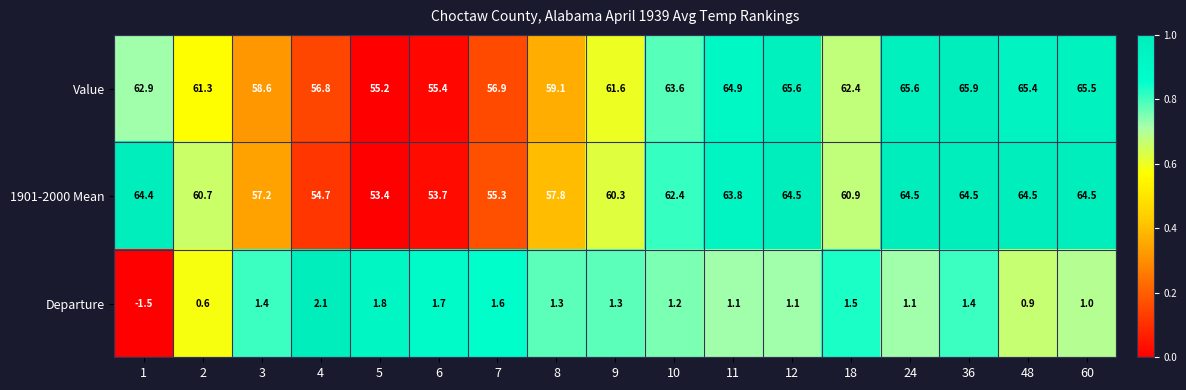

What is the difference between the maximum and minimum values in the 1901-2000 Mean series?

11.1